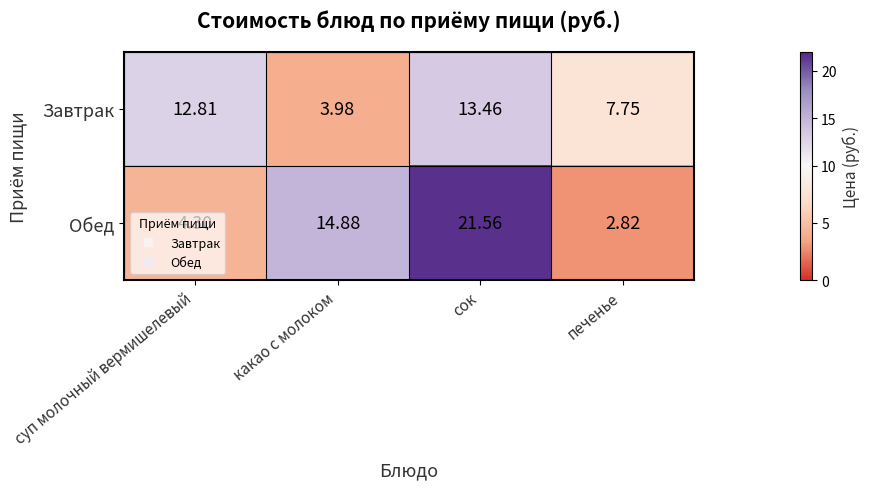

Where does the Завтрак series first go above 12?

суп молочный вермишелевый